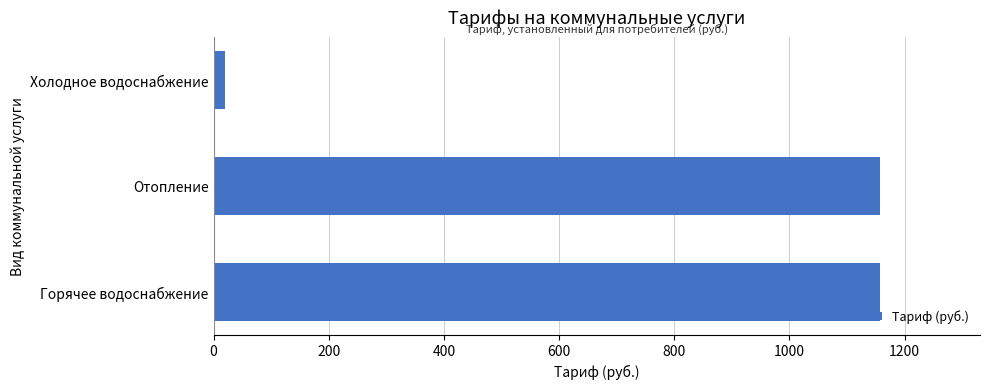

Reading bottom to top, transcribe all the data shown in this chart.

Горячее водоснабжение=1157.3	Отопление=1157.3	Холодное водоснабжение=19.3